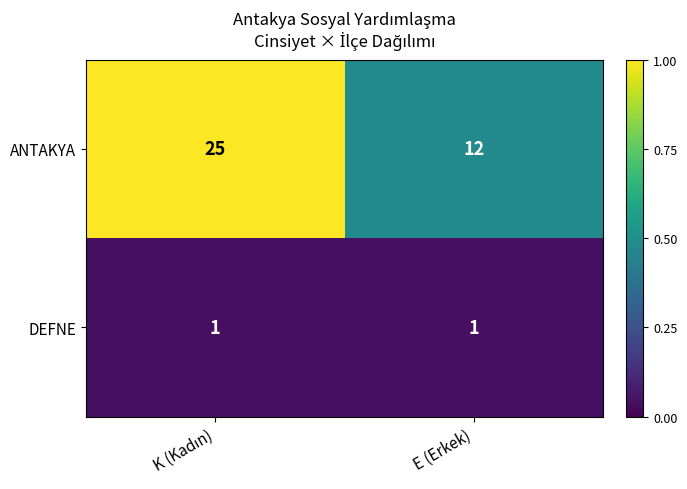

What is the difference between the maximum and minimum values in the ANTAKYA series?

13